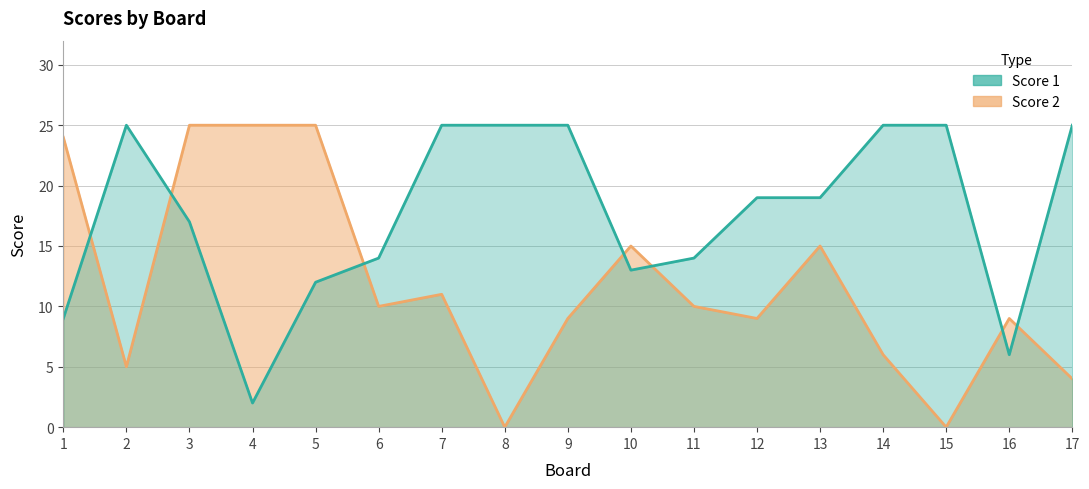

At which category does Score 1 reach its first local peak?

2